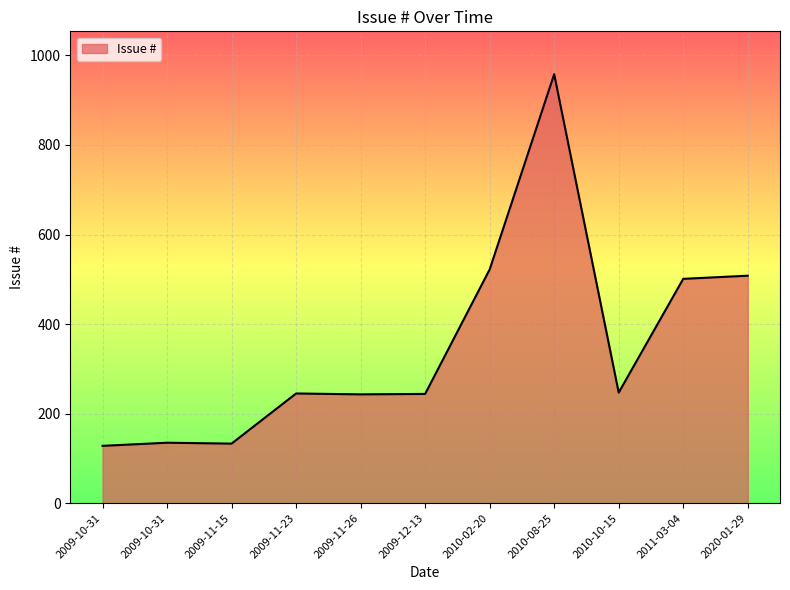

Is this an area chart (filled region under the line)?

Yes